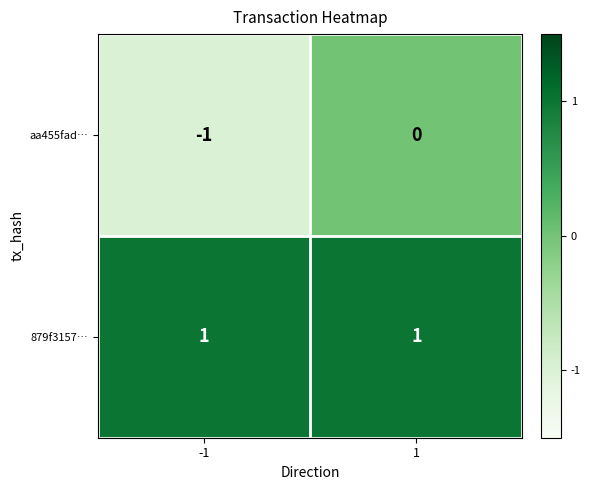

Which series has the largest total across all categories?

879f3157…